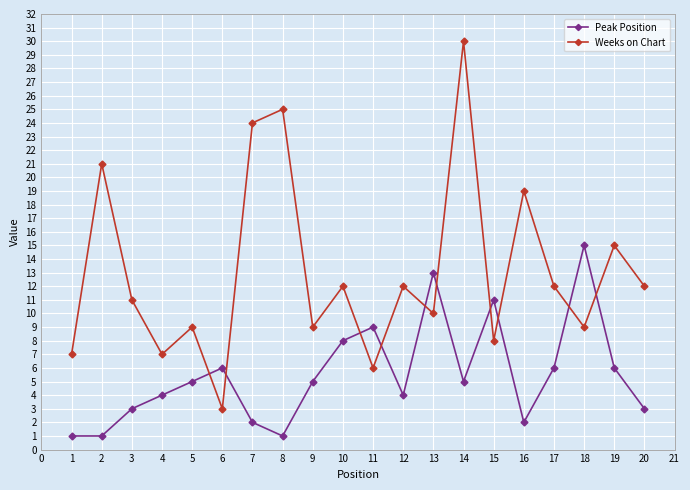

Where is Weeks on Chart nearest to the value 16?

19